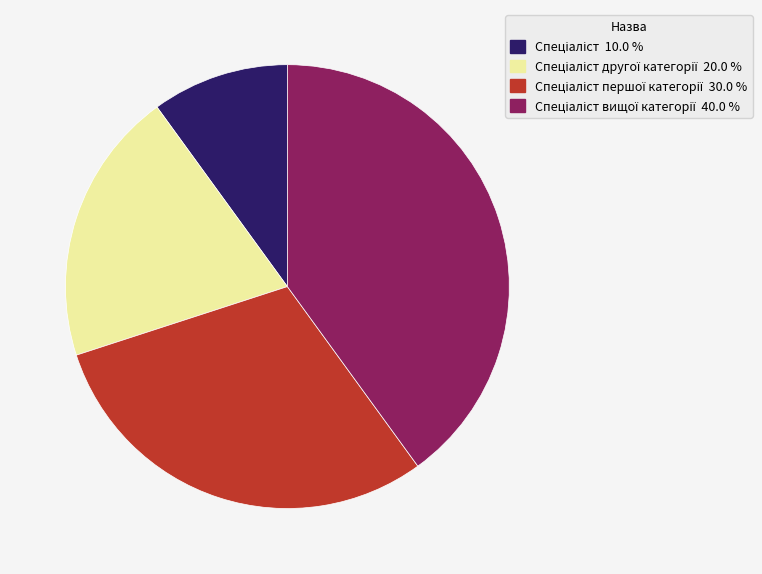

Is there a majority slice in this chart?

No